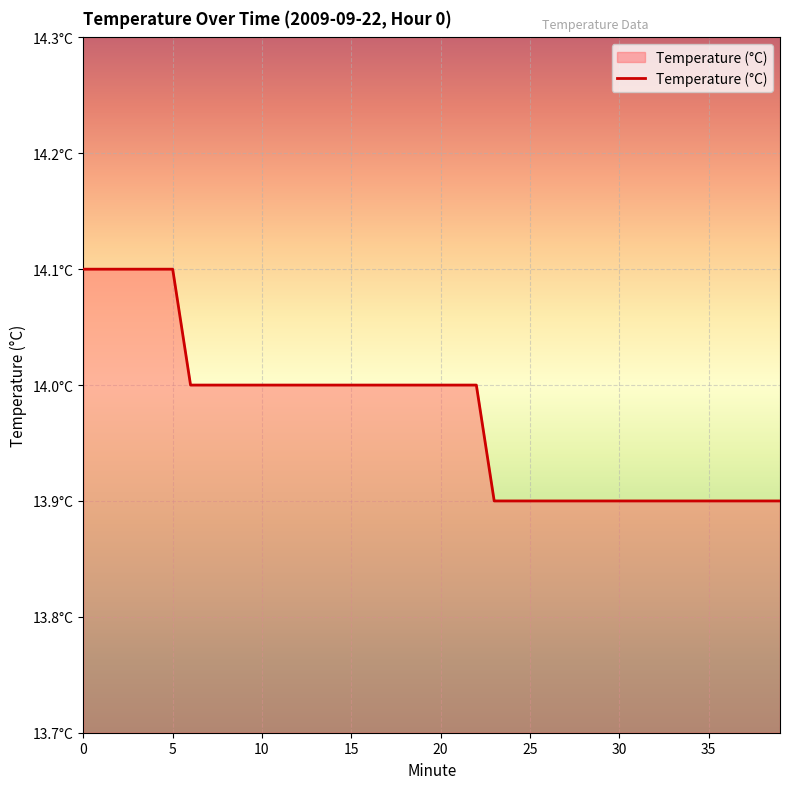

List the labels in order of value, largest first.

0, 1, 2, 3, 4, 5, 6, 7, 8, 9, 10, 11, 12, 13, 14, 15, 16, 17, 18, 19, 20, 21, 22, 23, 24, 25, 26, 27, 28, 29, 30, 31, 32, 33, 34, 35, 36, 37, 38, 39